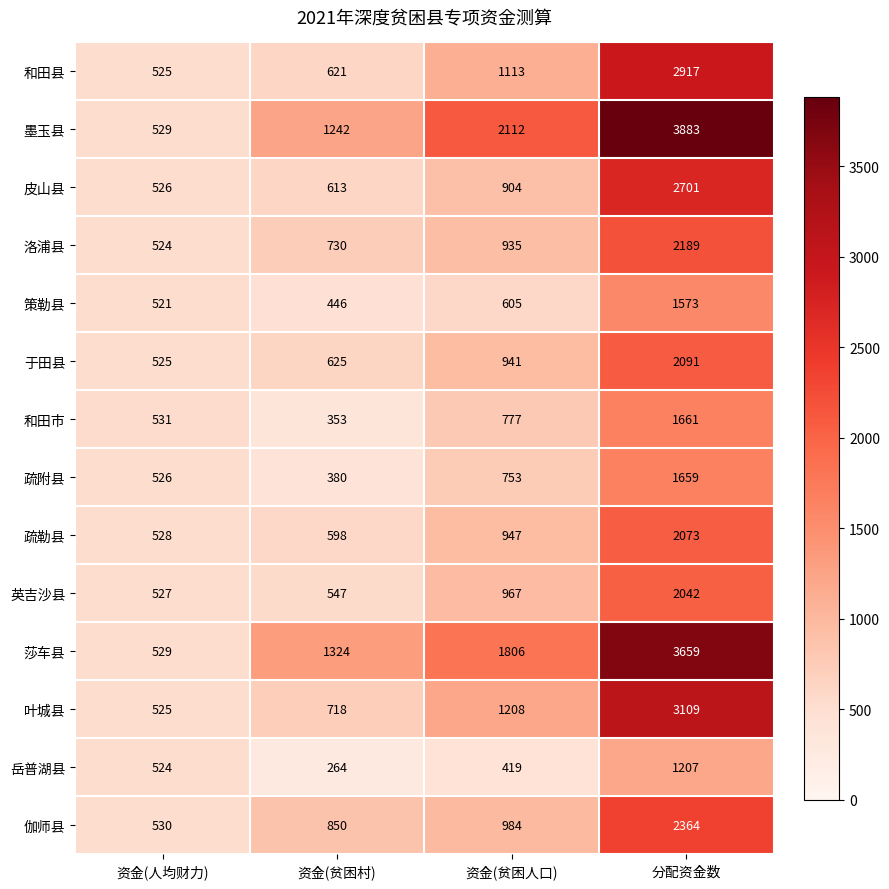

Rank the series at 分配资金数 from lowest to highest value.

岳普湖县, 策勒县, 疏附县, 和田市, 英吉沙县, 疏勒县, 于田县, 洛浦县, 伽师县, 皮山县, 和田县, 叶城县, 莎车县, 墨玉县